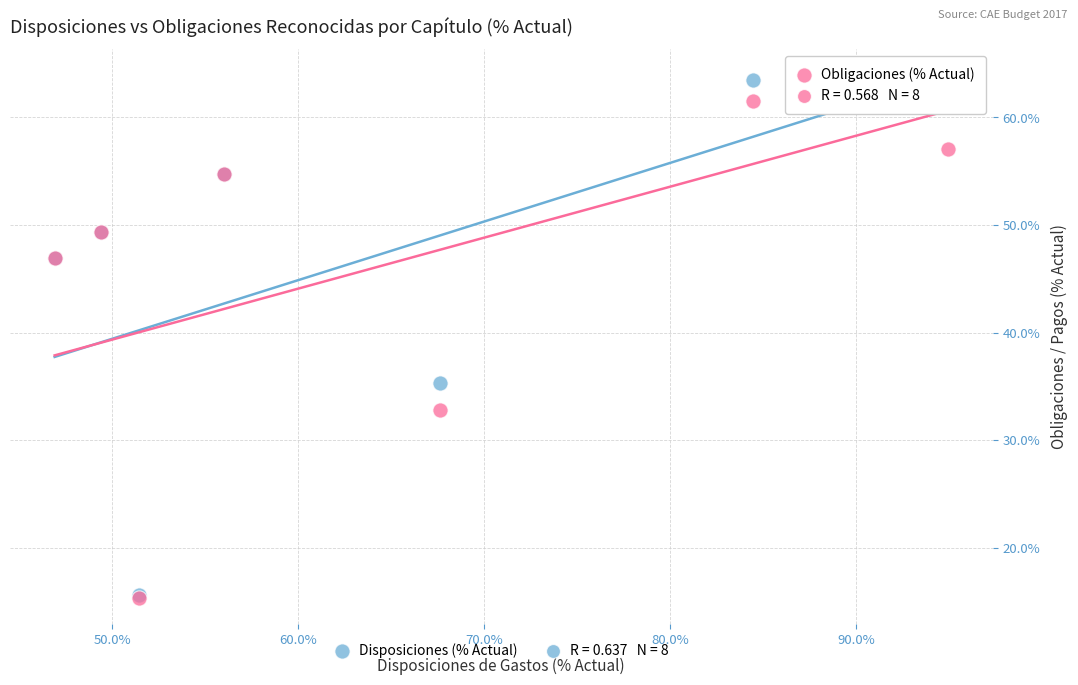

Across all series, what Y value is closest to 39?

35.3